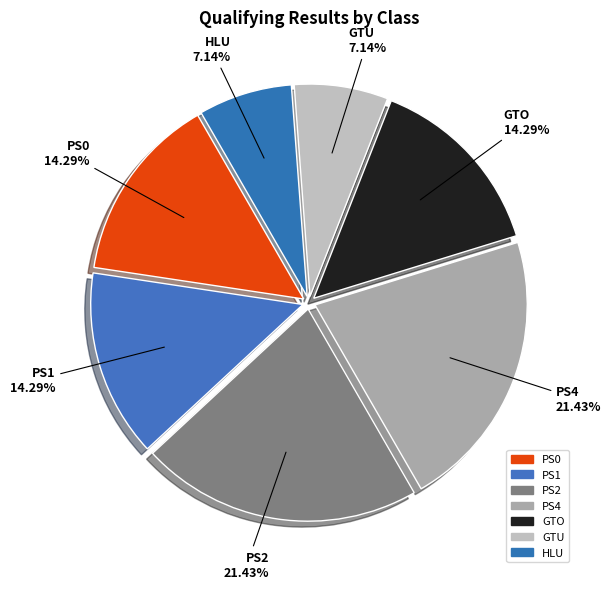

To the nearest percent, what is the difference between the largest and smallest slice percentages?

14%